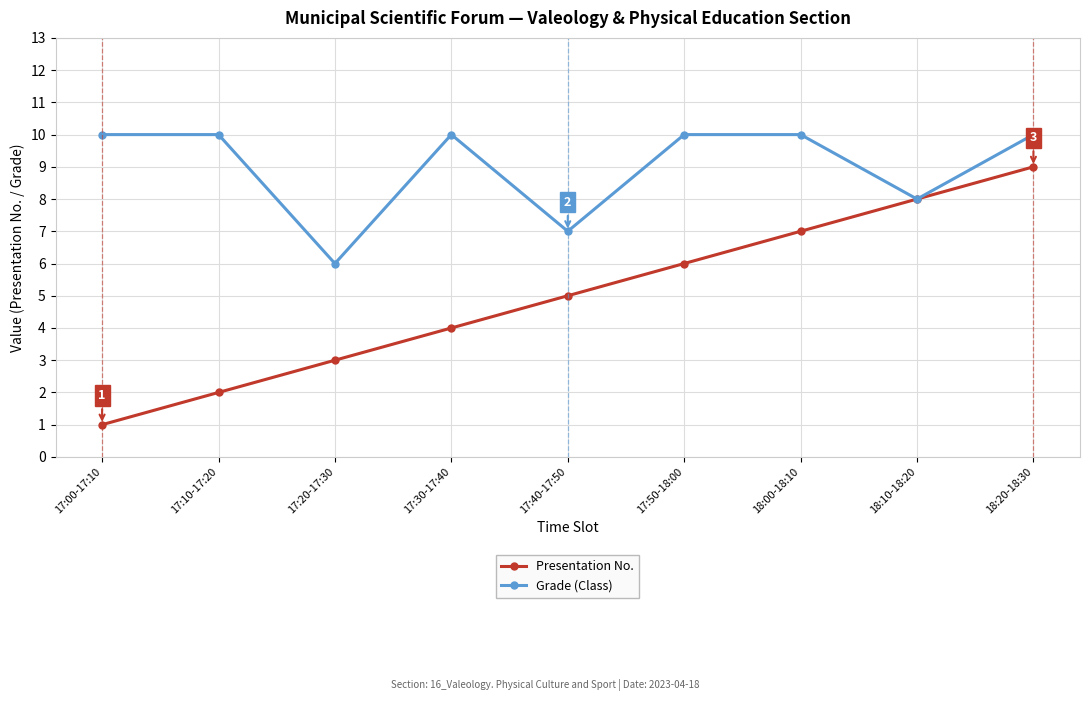

At how many categories does at least one series exceed 9?

6